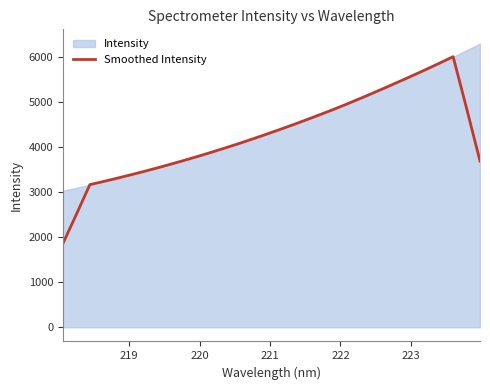

What is the minimum value for Smoothed Intensity?

1857.5